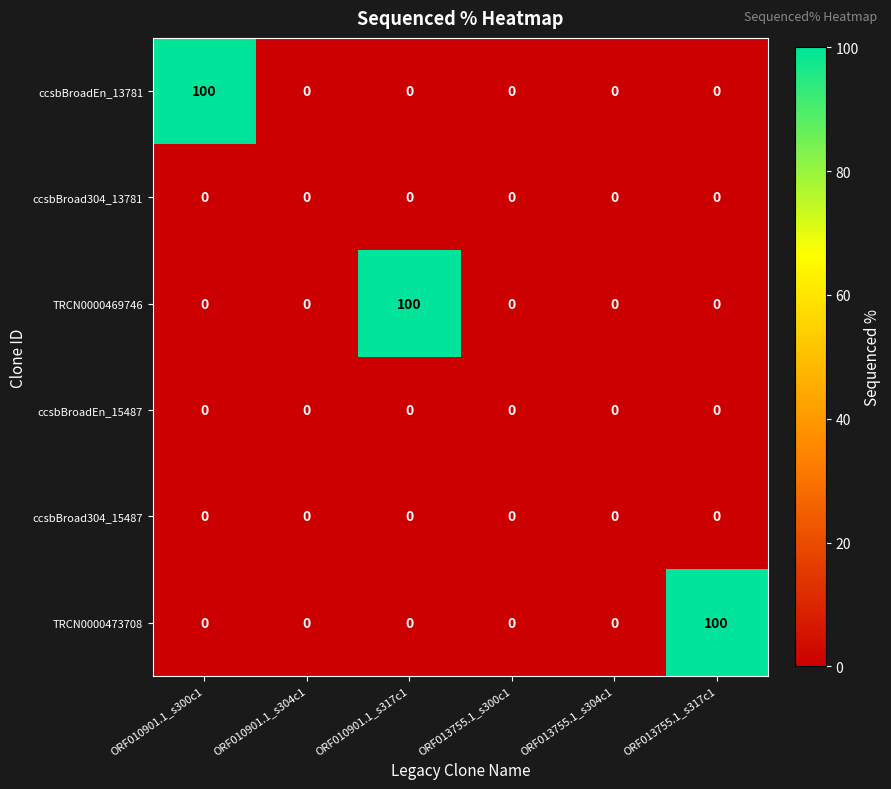

Is it true that ccsbBroadEn_13781 equals 63 at ORF010901.1_s304c1?

False